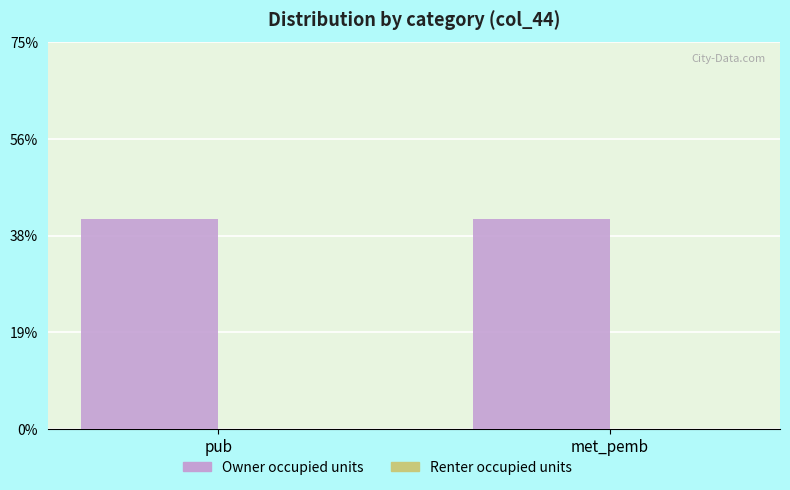

Does the chart contain stacked bars?

No